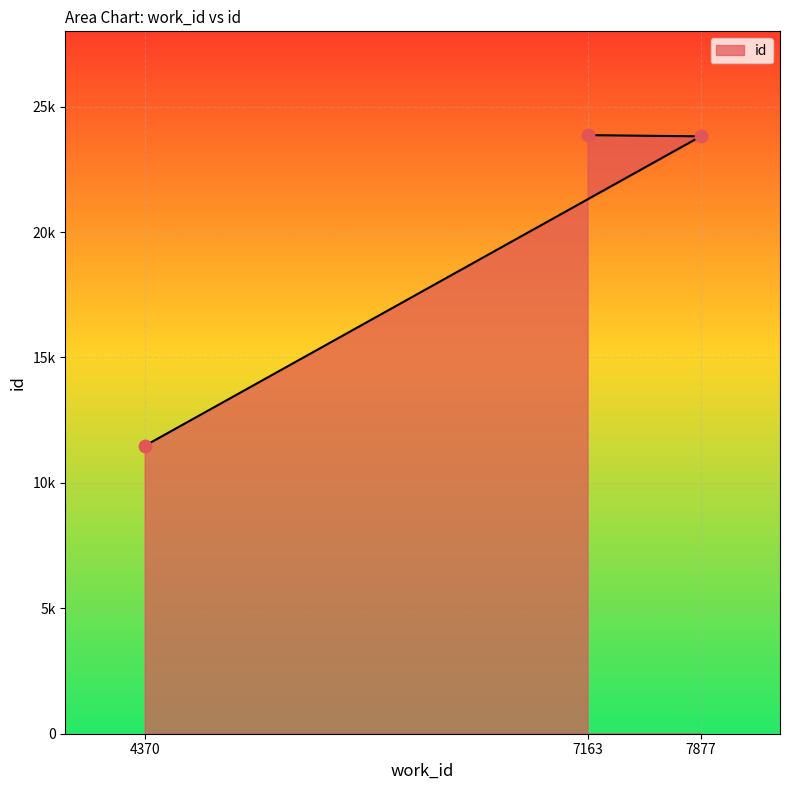

What is the change in value from 7877 to 7163?

+50